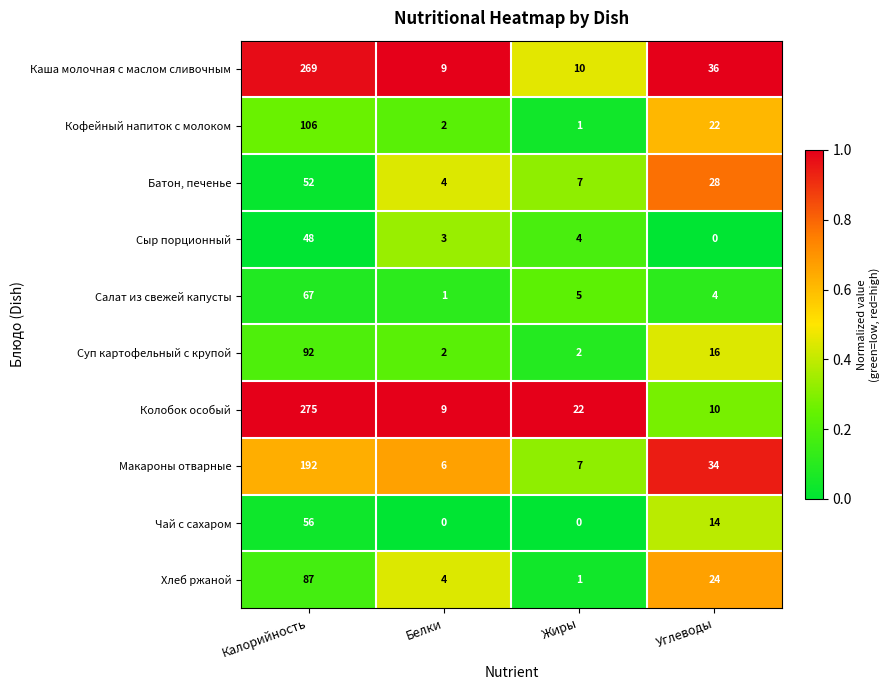

At which label does Суп картофельный с крупой first exceed 16?

Калорийность